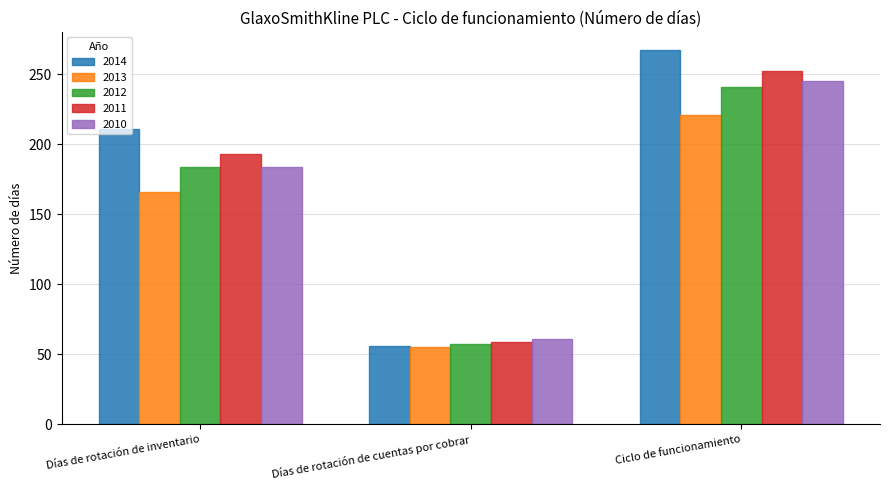

What is the lowest value of the 2012 series?

57